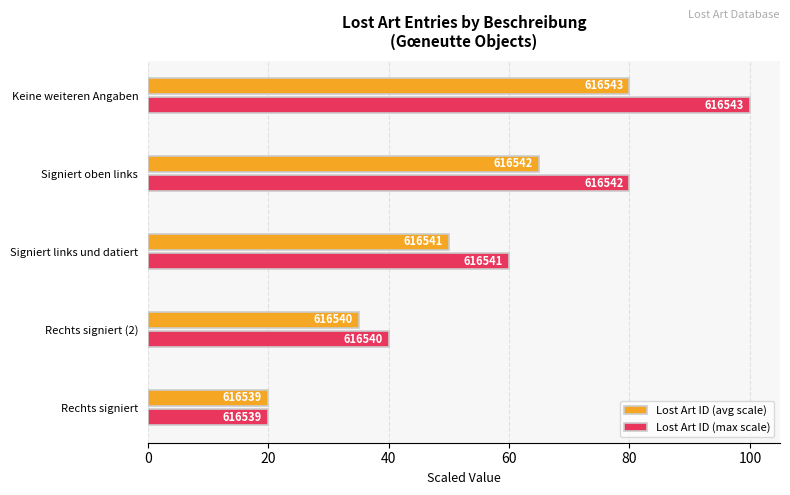

Reading left to right, extract all data points from this chart.

Lost Art ID (avg scale): 20	35	50	65	80
Lost Art ID (max scale): 20	40	60	80	100